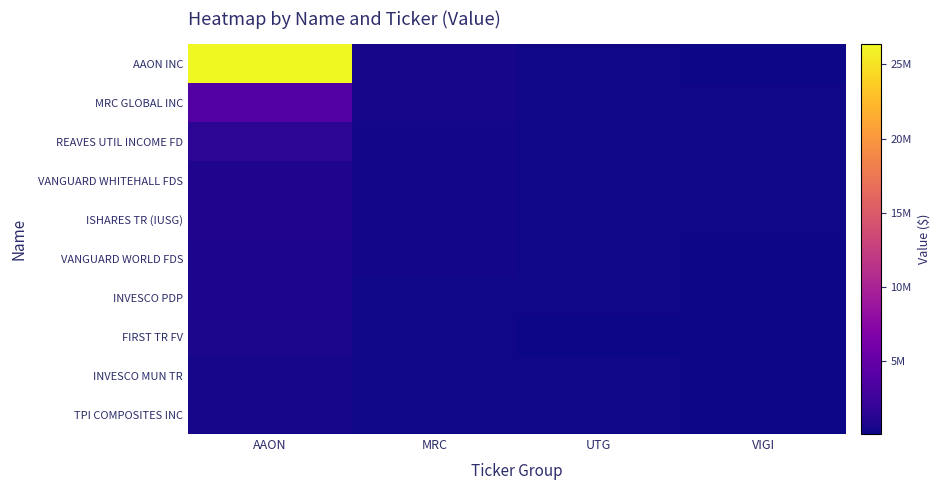

List the series in order of their peak value, highest first.

AAON INC, MRC GLOBAL INC, REAVES UTIL INCOME FD, VANGUARD WHITEHALL FDS, ISHARES TR (IUSG), VANGUARD WORLD FDS, INVESCO PDP, FIRST TR FV, INVESCO MUN TR, TPI COMPOSITES INC